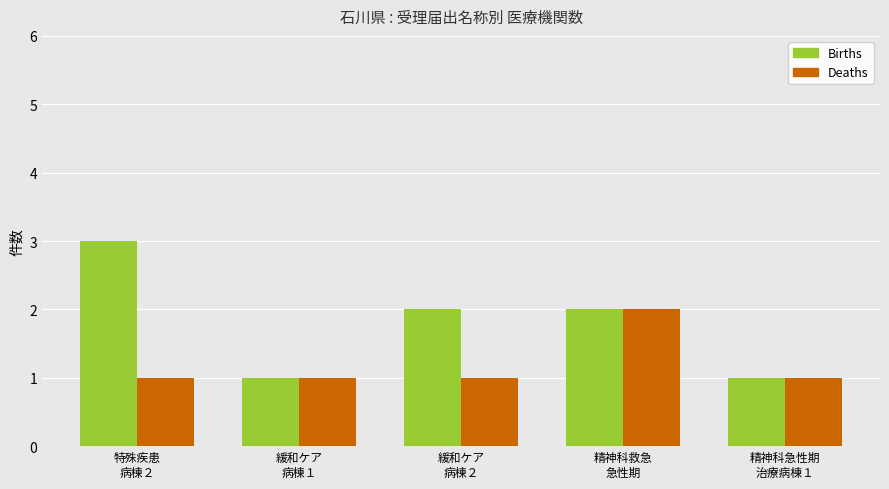

List the series in order of their peak value, highest first.

Births, Deaths